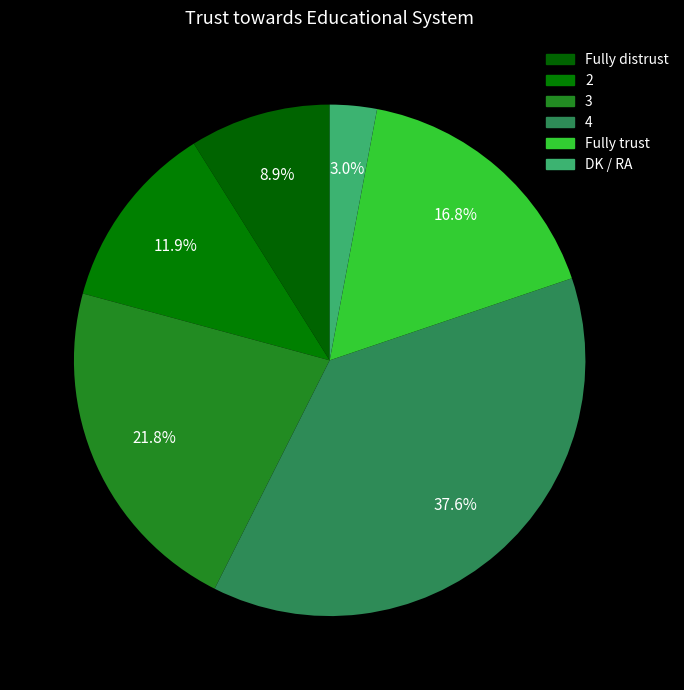

What is the change in value from Fully distrust to Fully trust?

+8